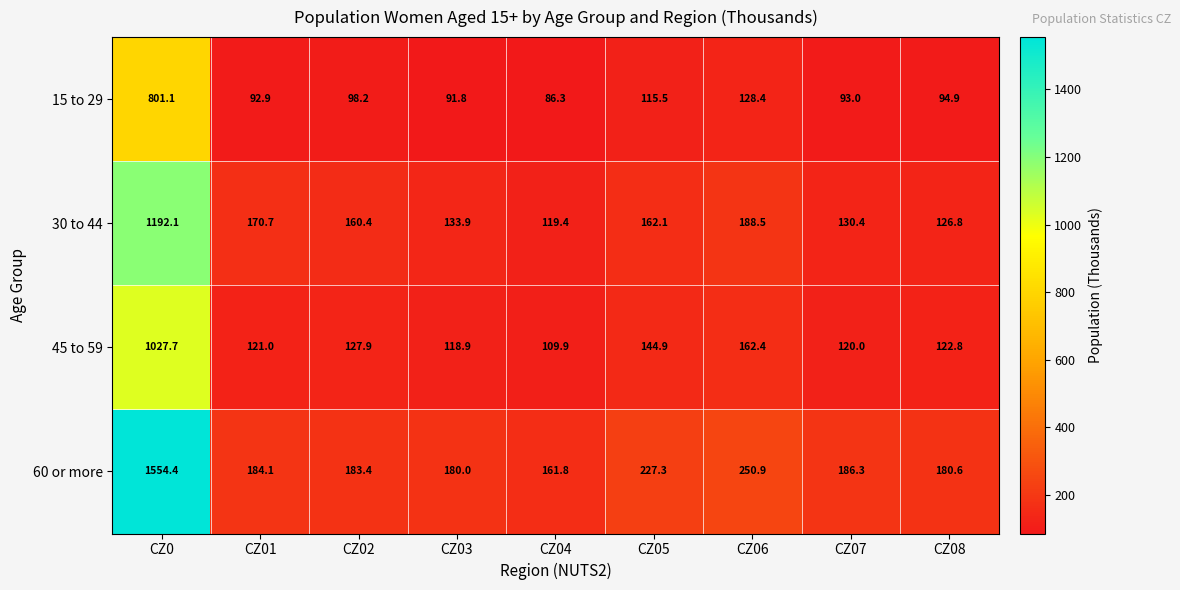

Which category has the lowest value across all series?

CZ04